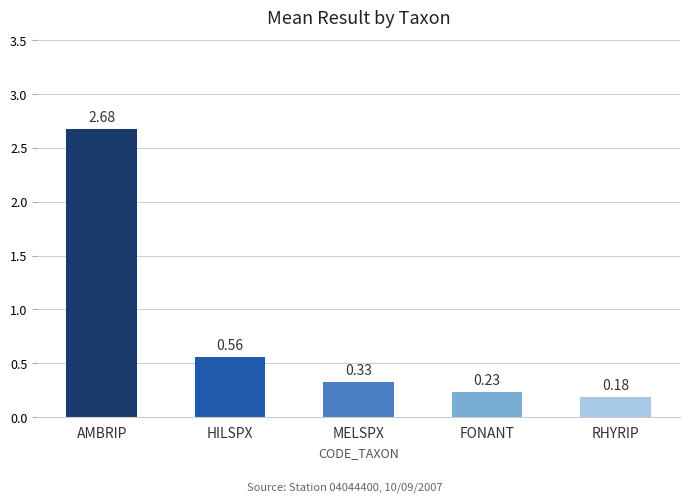

What is the average value?

0.8